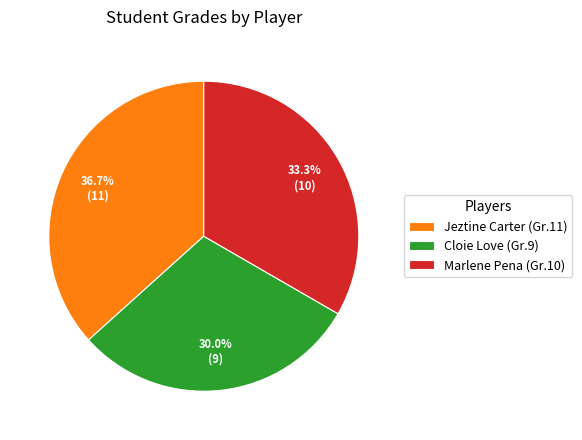

Approximately how many times larger is the value at Jeztine Carter (Gr.11) compared to Marlene Pena (Gr.10)?

1.1